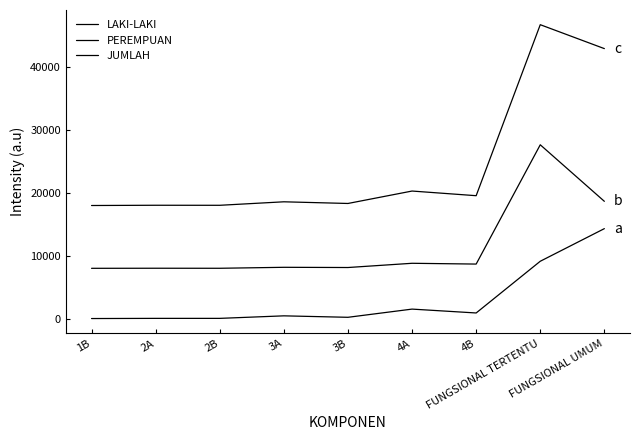

Is this an area chart (filled region under the line)?

No